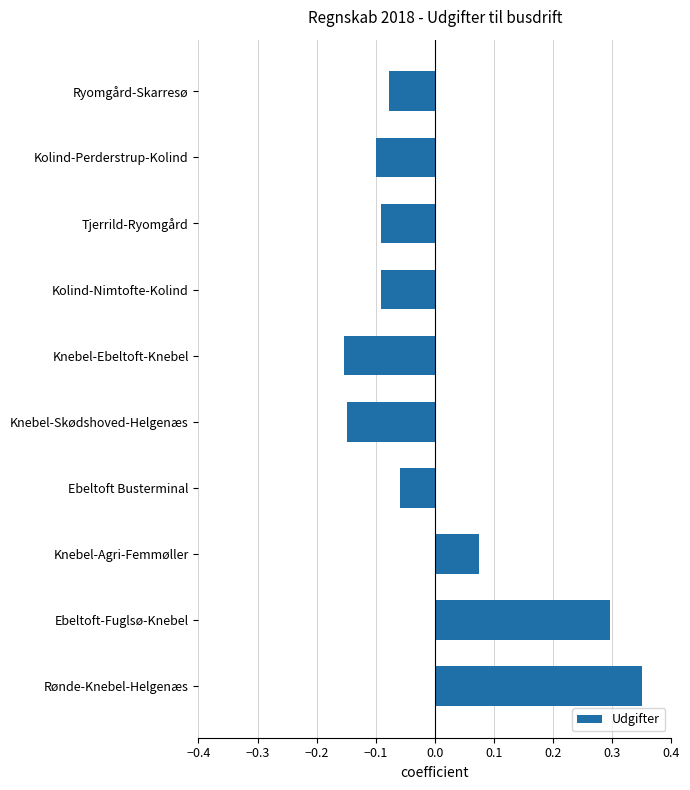

What is the change in value from Ebeltoft-Fuglsø-Knebel to Ryomgård-Skarresø?

-0.4